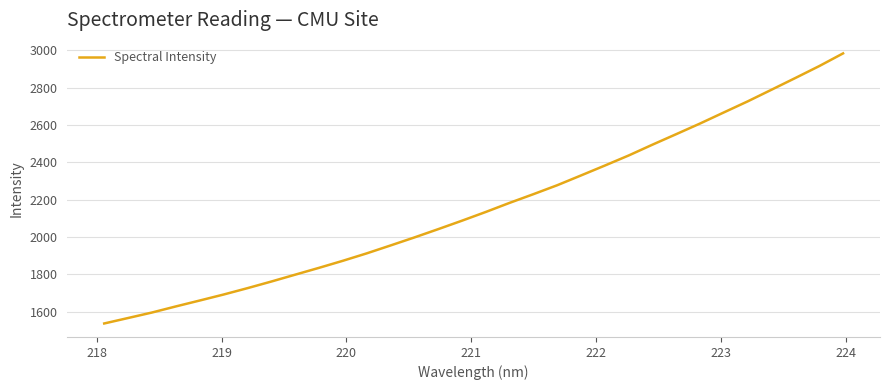

What is the difference between the maximum and minimum values?

1445.7